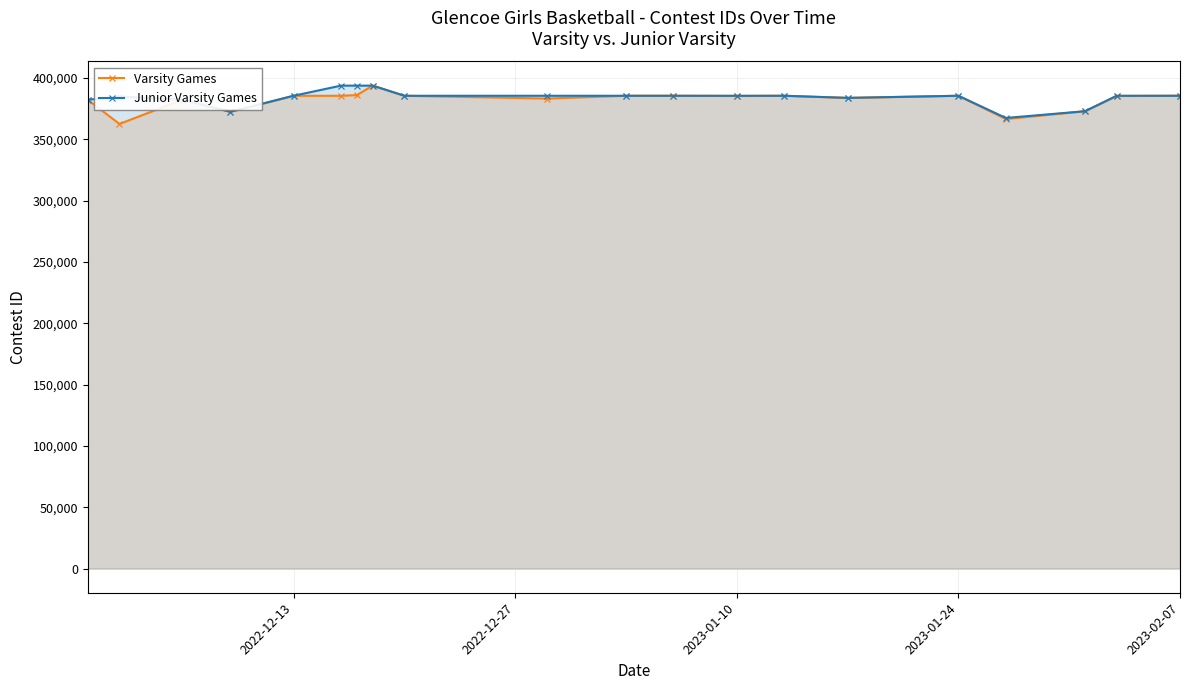

What is the maximum value for Junior Varsity Games?

393670